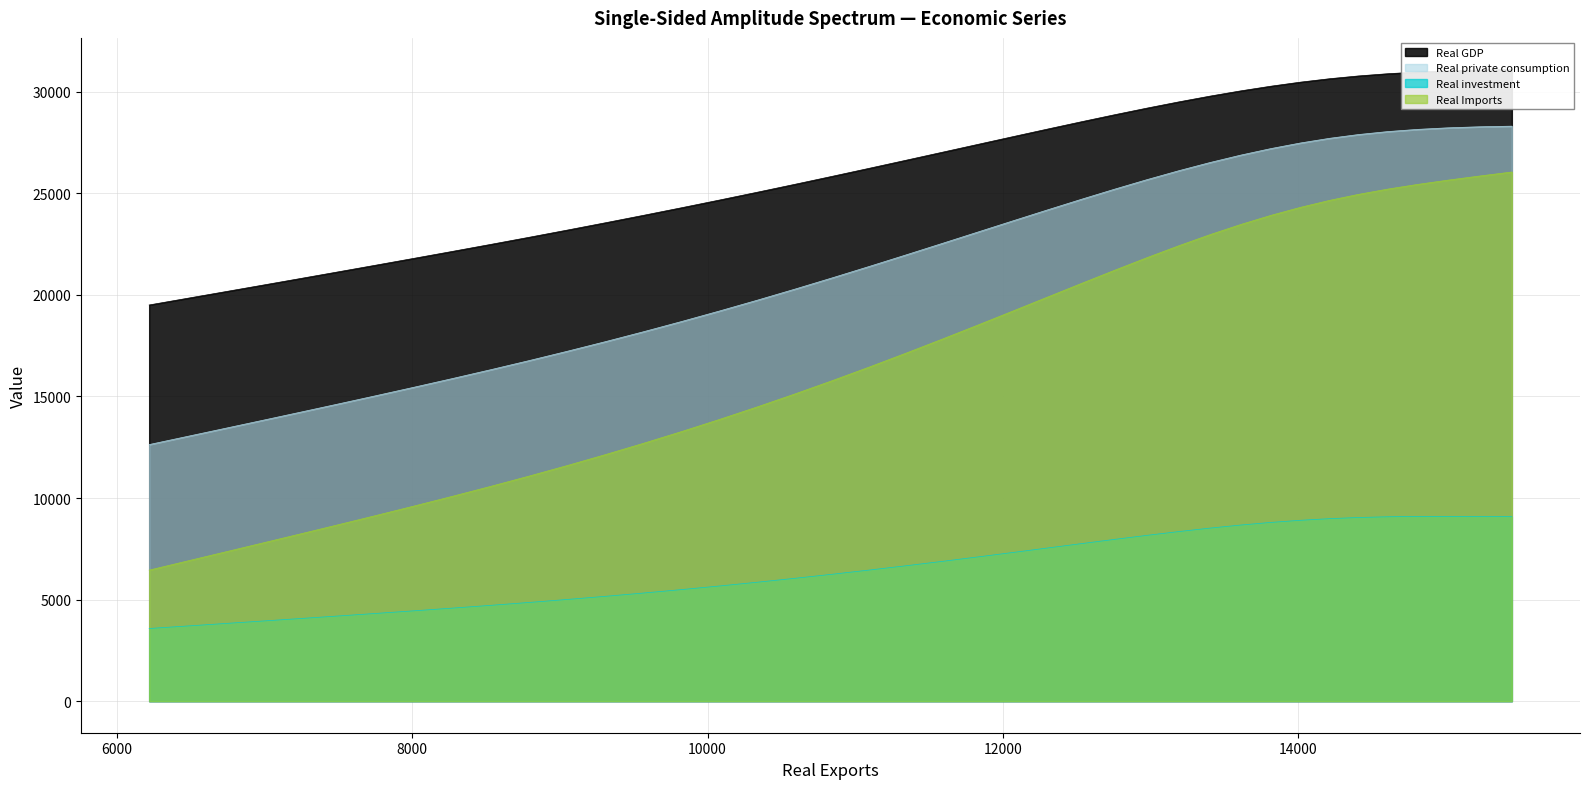

Does the chart have visible grid lines?

Yes